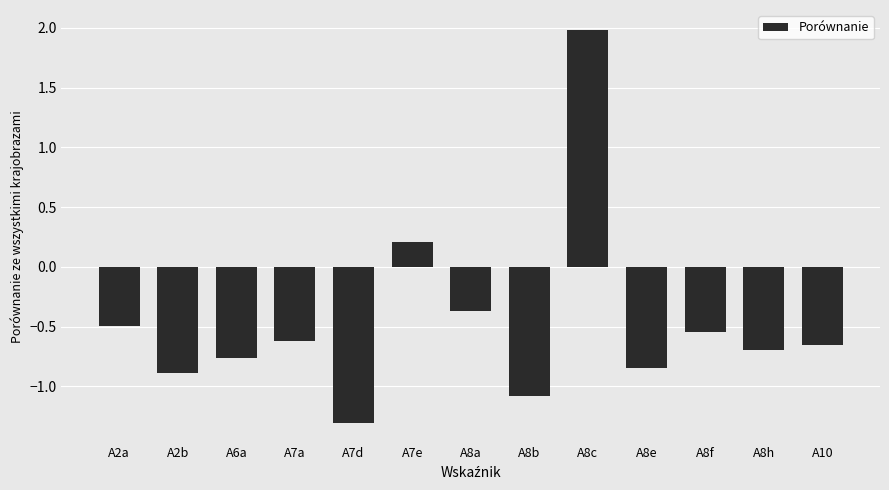

Is it true that the value at A7d is -0.3?

False